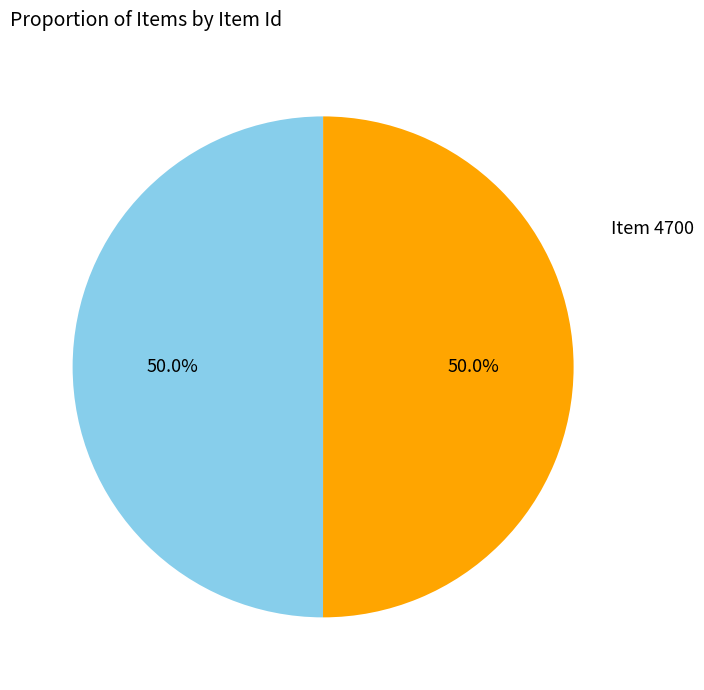

True or false: Item 4700 accounts for 45% of the total.

False